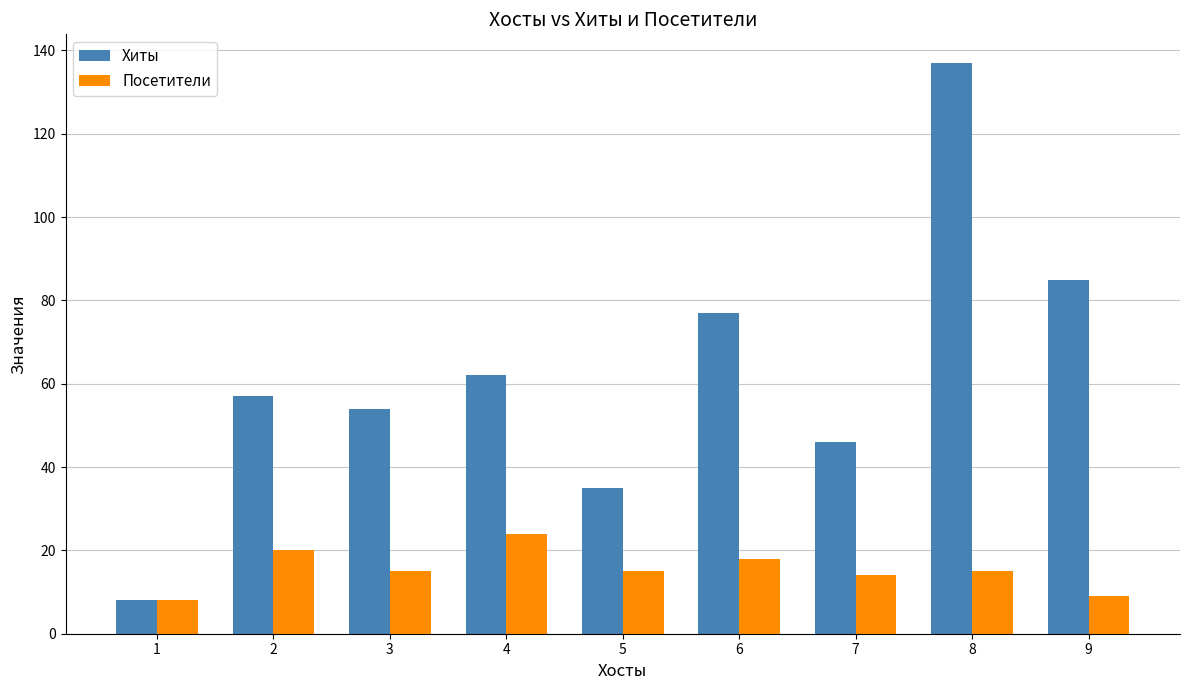

What is the difference between the maximum and minimum values in the Посетители series?

16